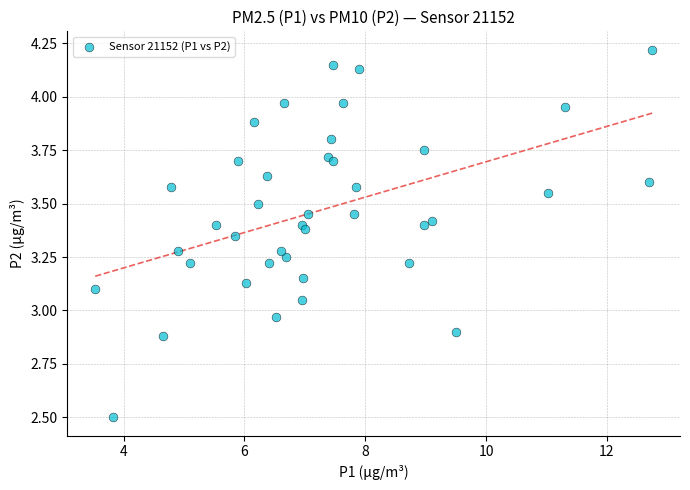

What is the range of Y values (max minus min)?

1.7